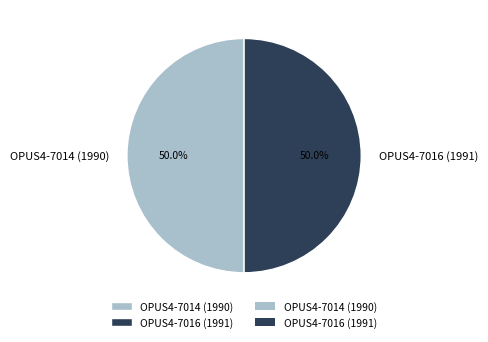

To the nearest percent, what portion does OPUS4-7016 (1991) represent?

50%